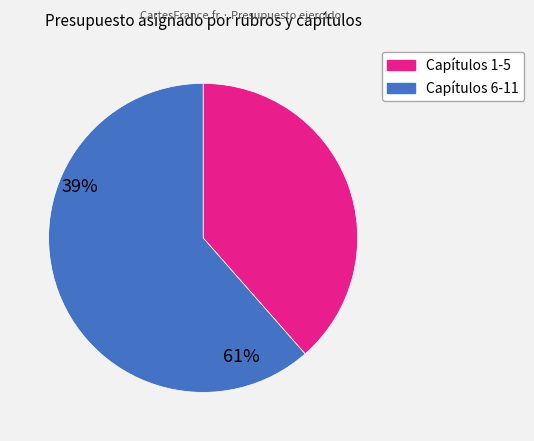

Is there any slice that represents more than half of the pie?

Yes